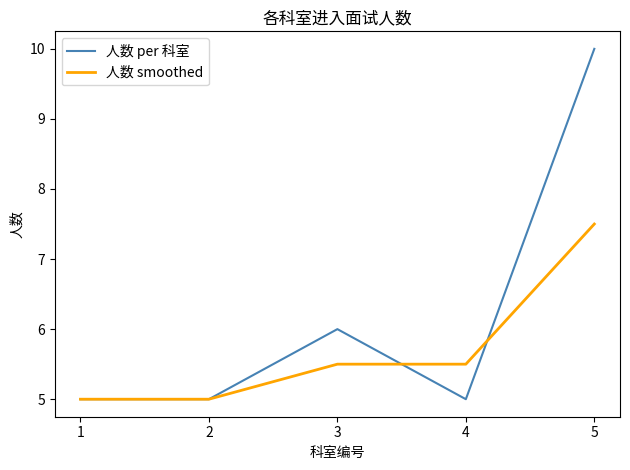

Which series changed the most between 1 and 4?

人数 smoothed